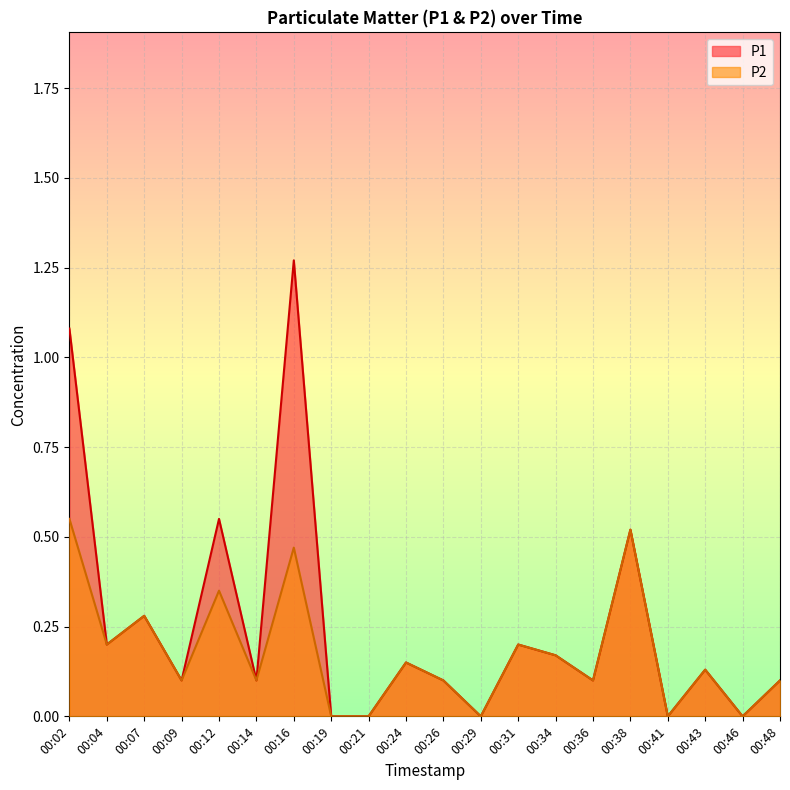

At which category is the sum across all series the highest?

00:16